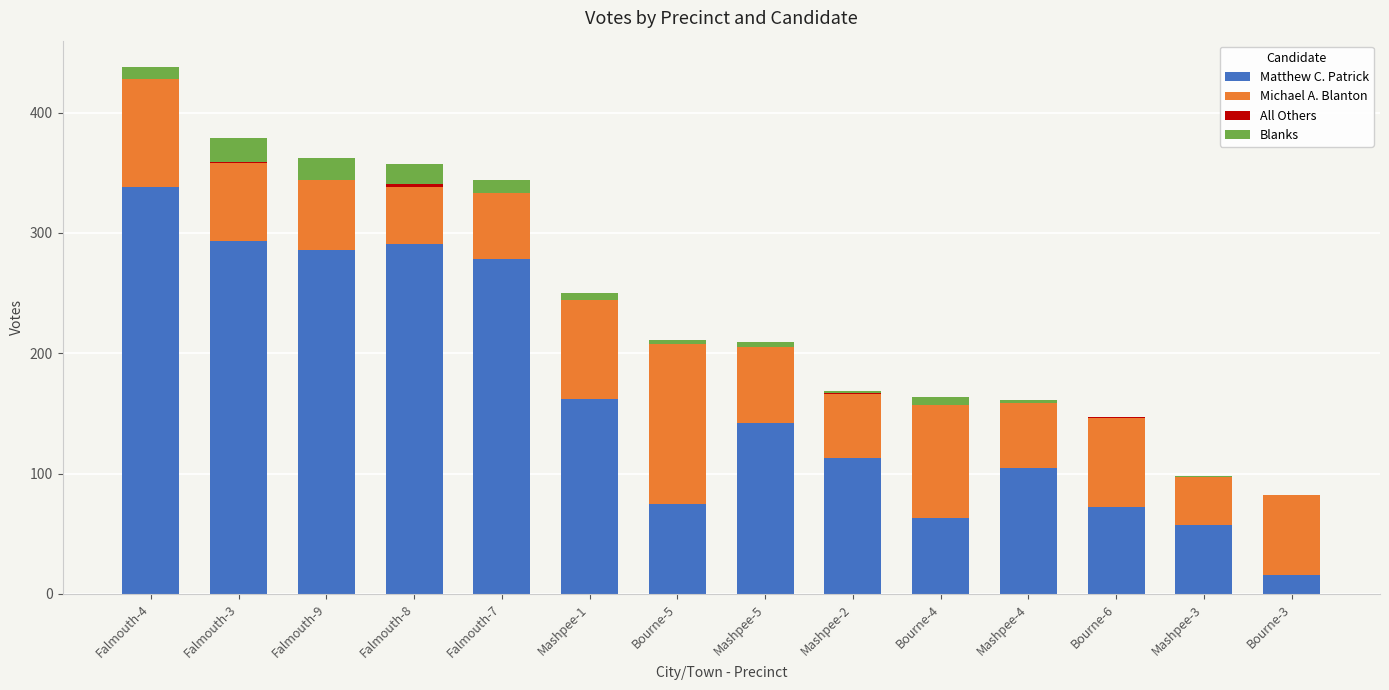

What is the maximum value for Matthew C. Patrick?

338